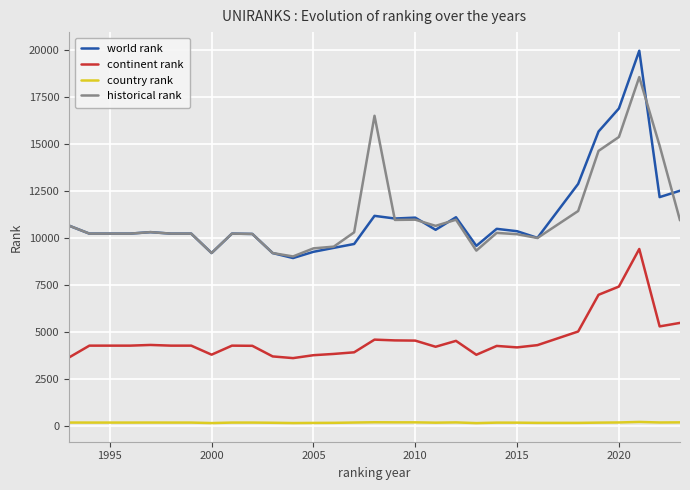

Which series has the largest range (max minus min)?

world rank